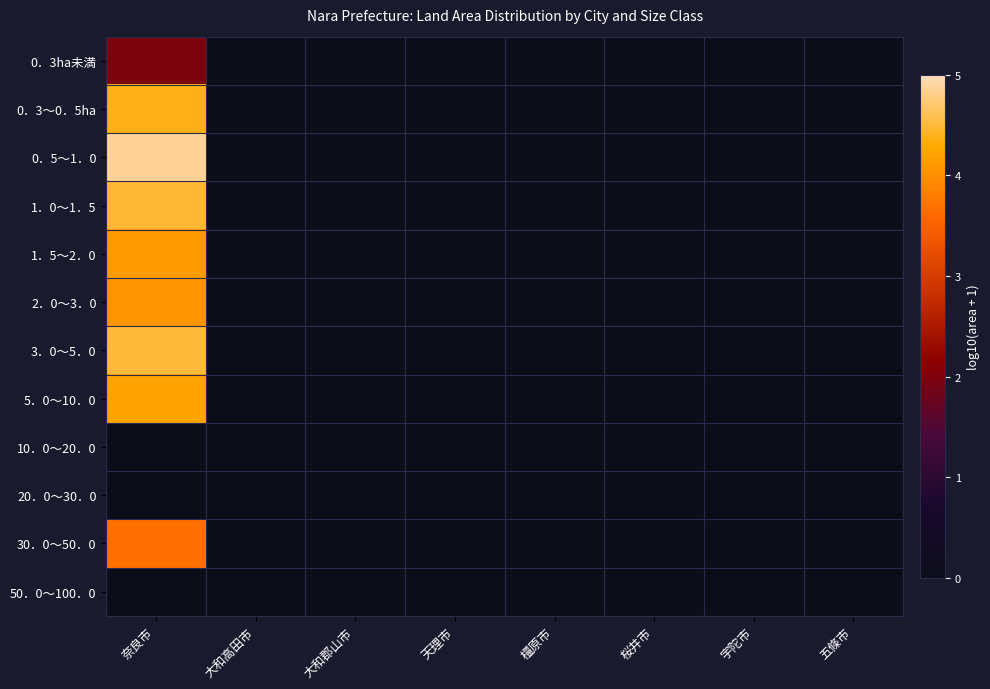

Which series has the largest total across all categories?

0．5～1．0